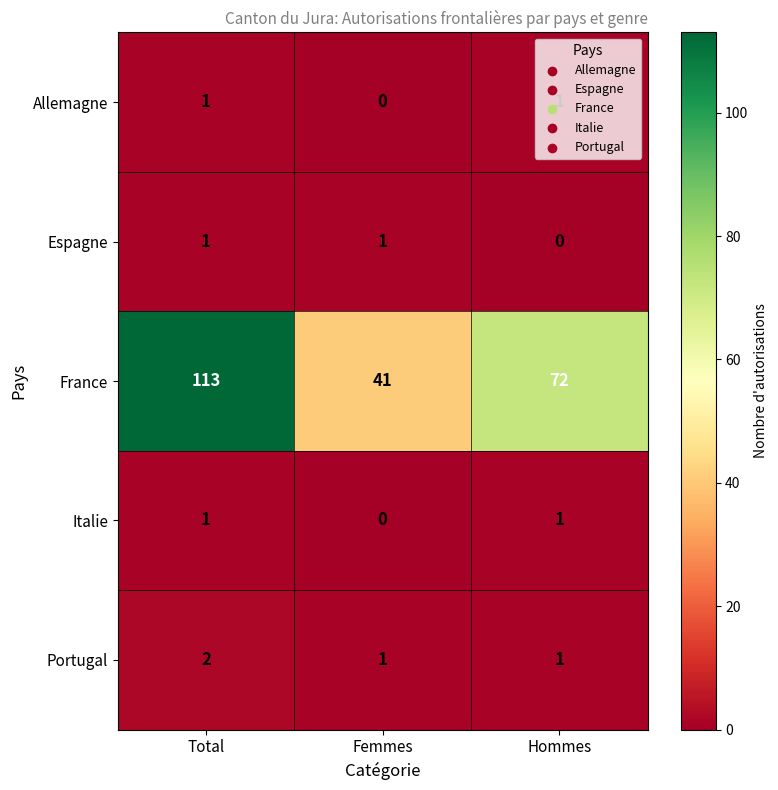

What is the spread (max minus min) of values at Hommes?

72